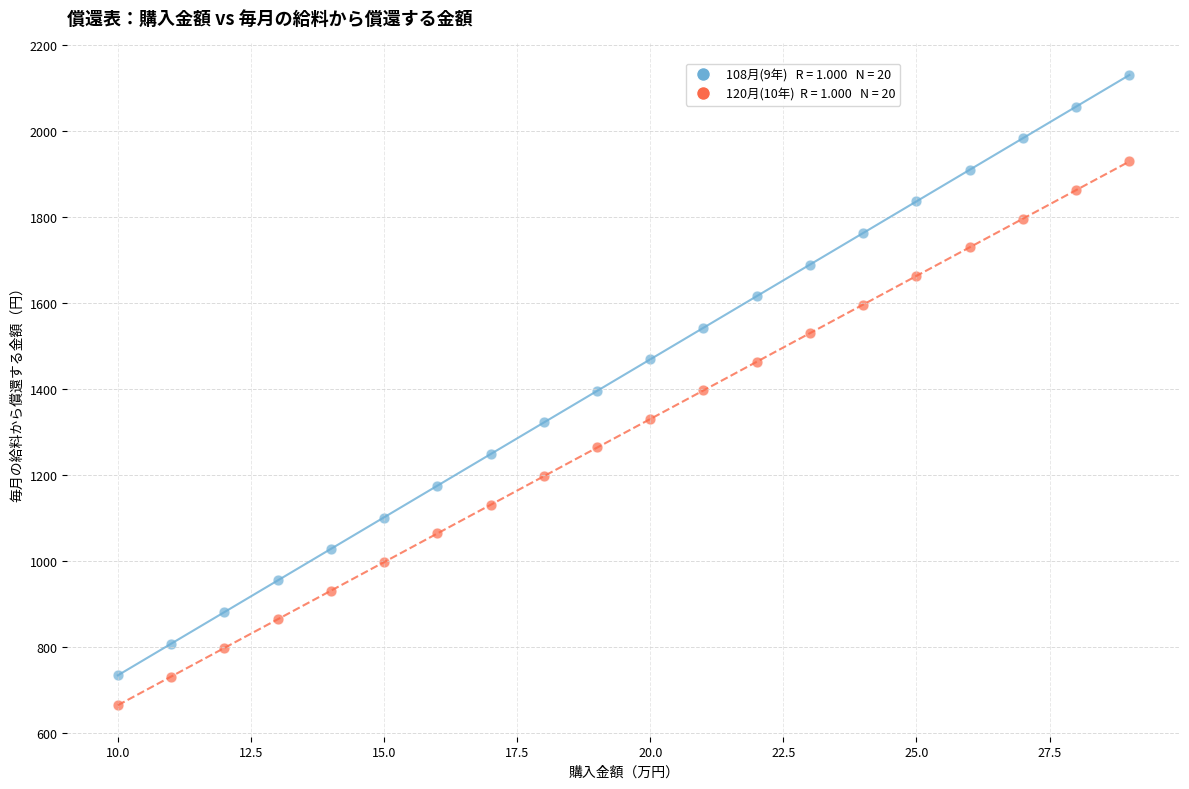

Across all data points, what is the range of X values (max minus min)?

19